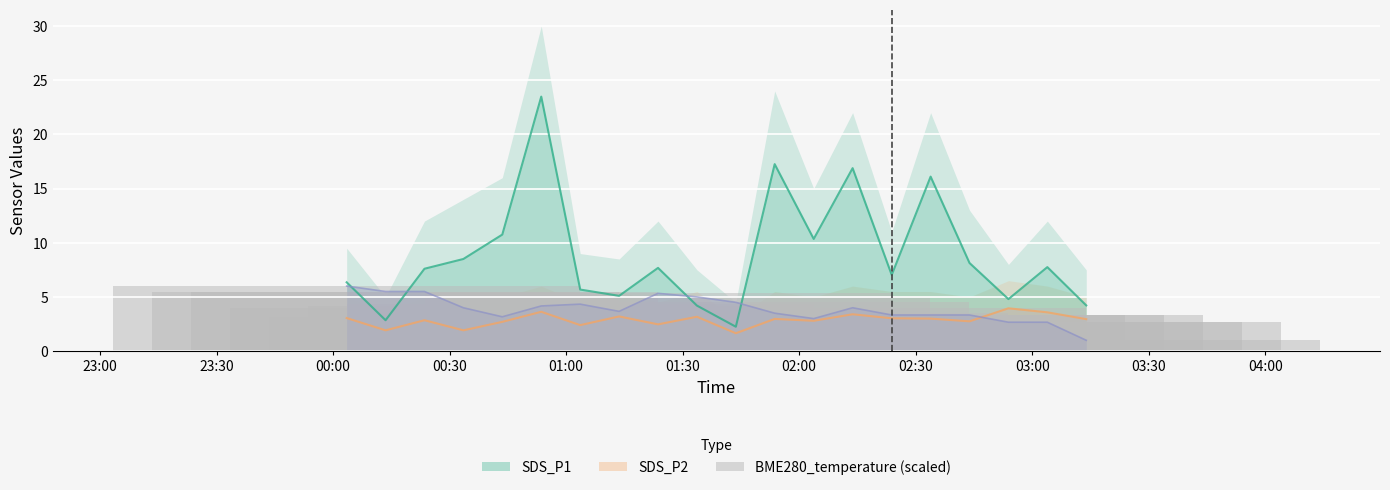

Is it true that the value at 03:00 is 8.6?

False